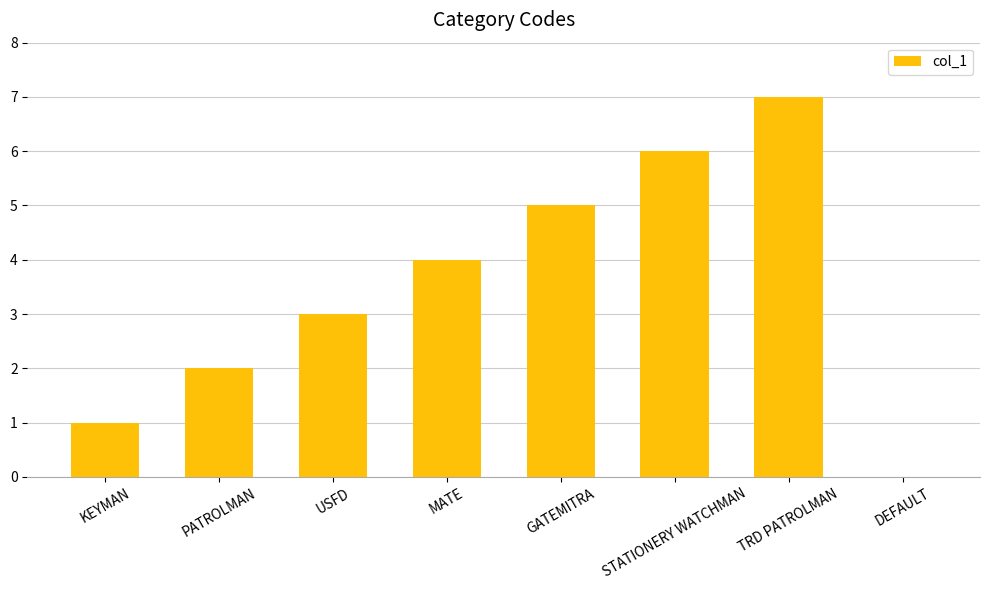

What is the sum of all values?

28